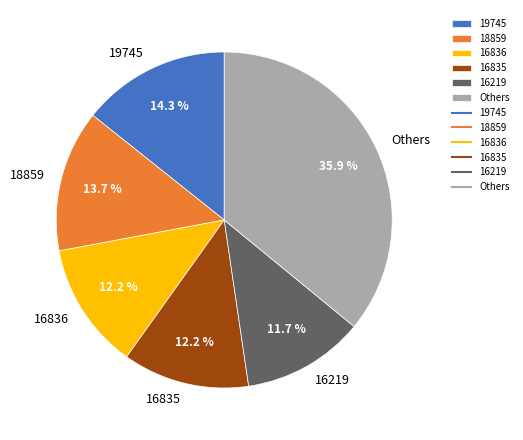

Count the number of slices in the pie.

6